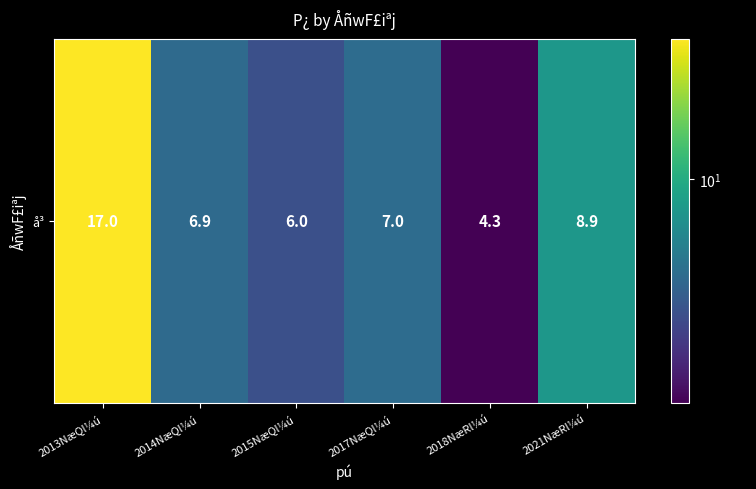

What is the ratio of the value at 2021NæRl¼ú to the value at 2018NæRl¼ú?

2.1